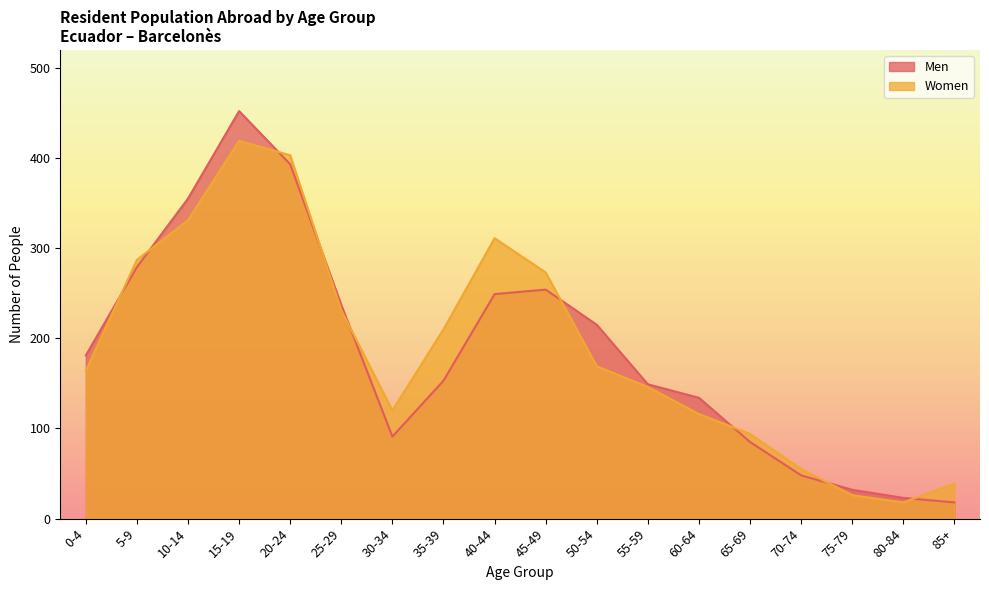

What is the total value across all series at 60-64?

250